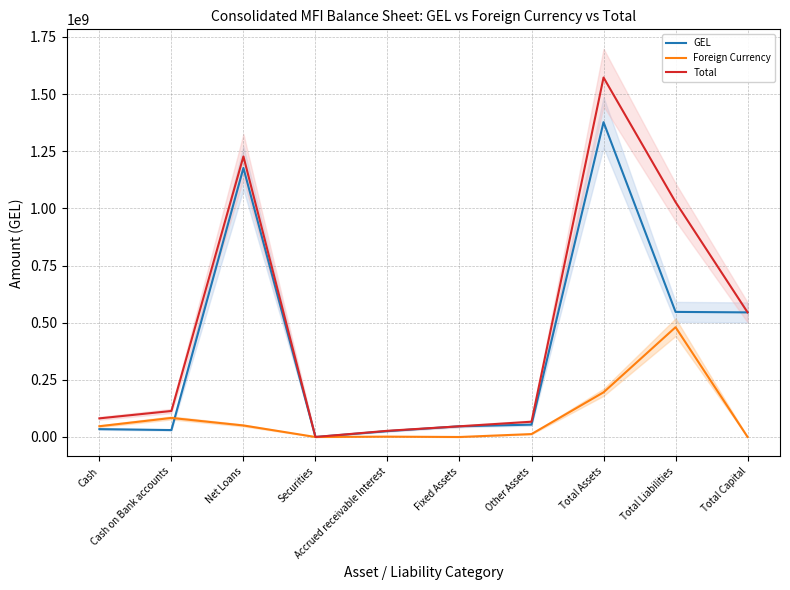

Which series changed the most between Securities and Total Capital?

GEL